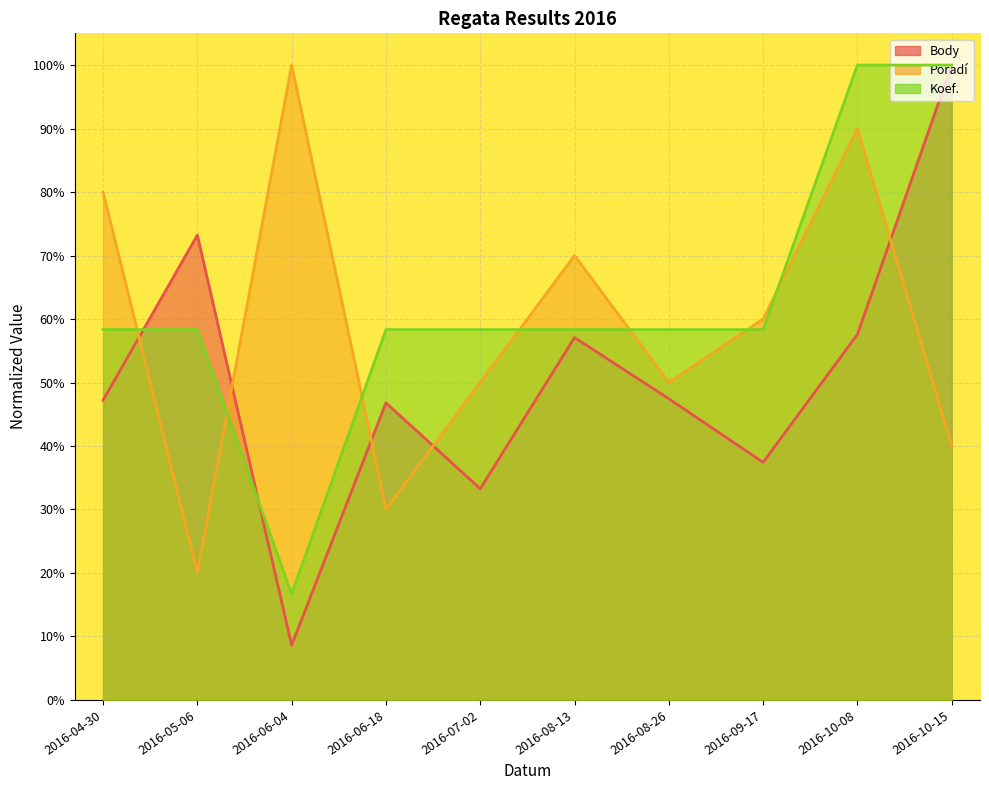

What is the value of the Koef. point at the 3rd from the left?

0.2